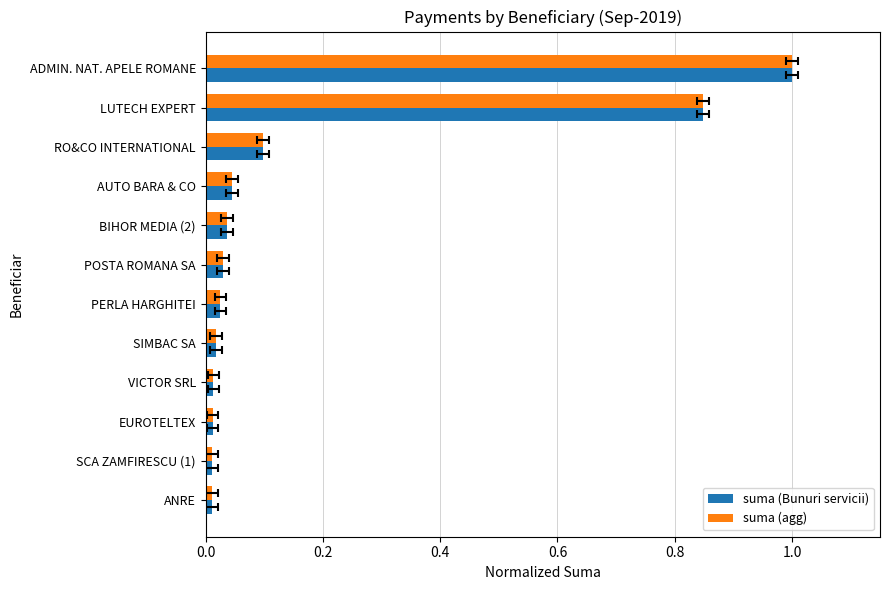

Does the chart contain any negative values?

No